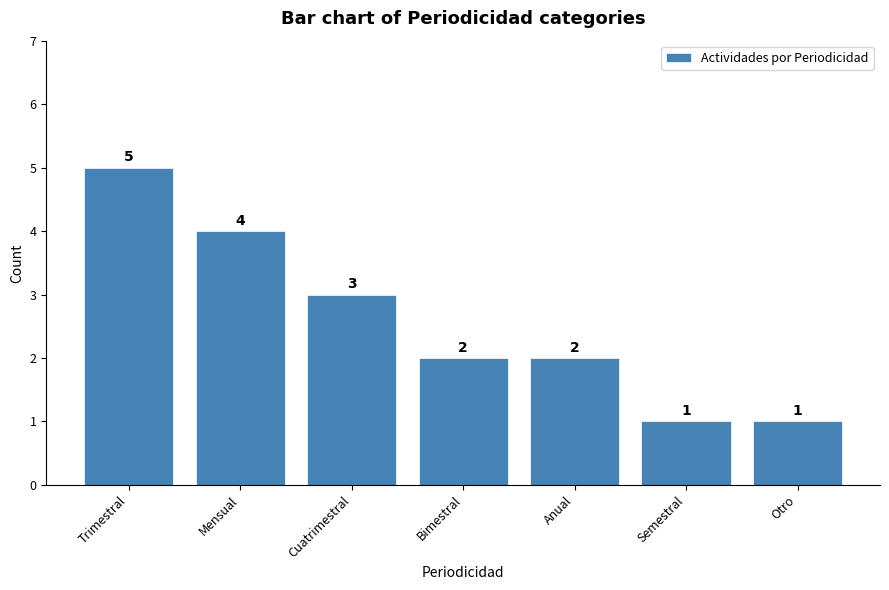

Is it true that the value at Mensual is 4?

True